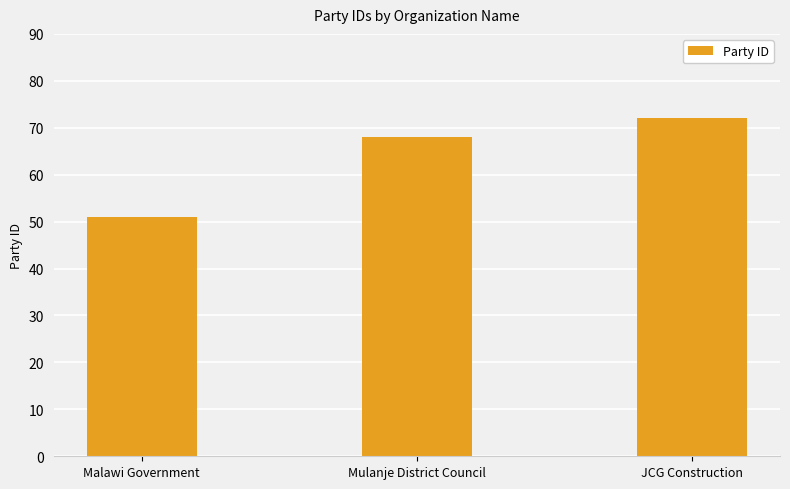

What is the average value?

64